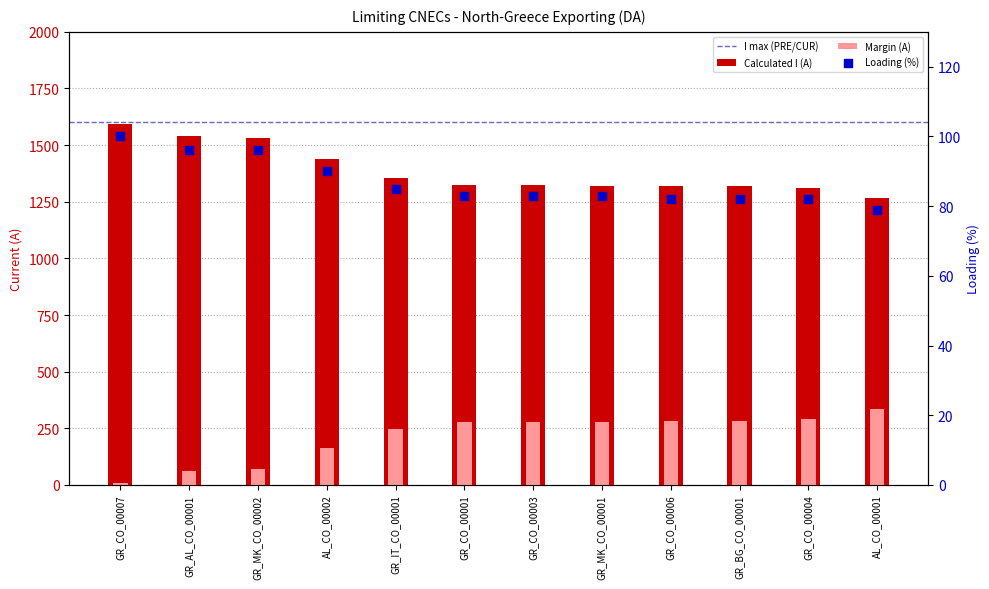

Which series has the largest total across all categories?

Calculated I (A)